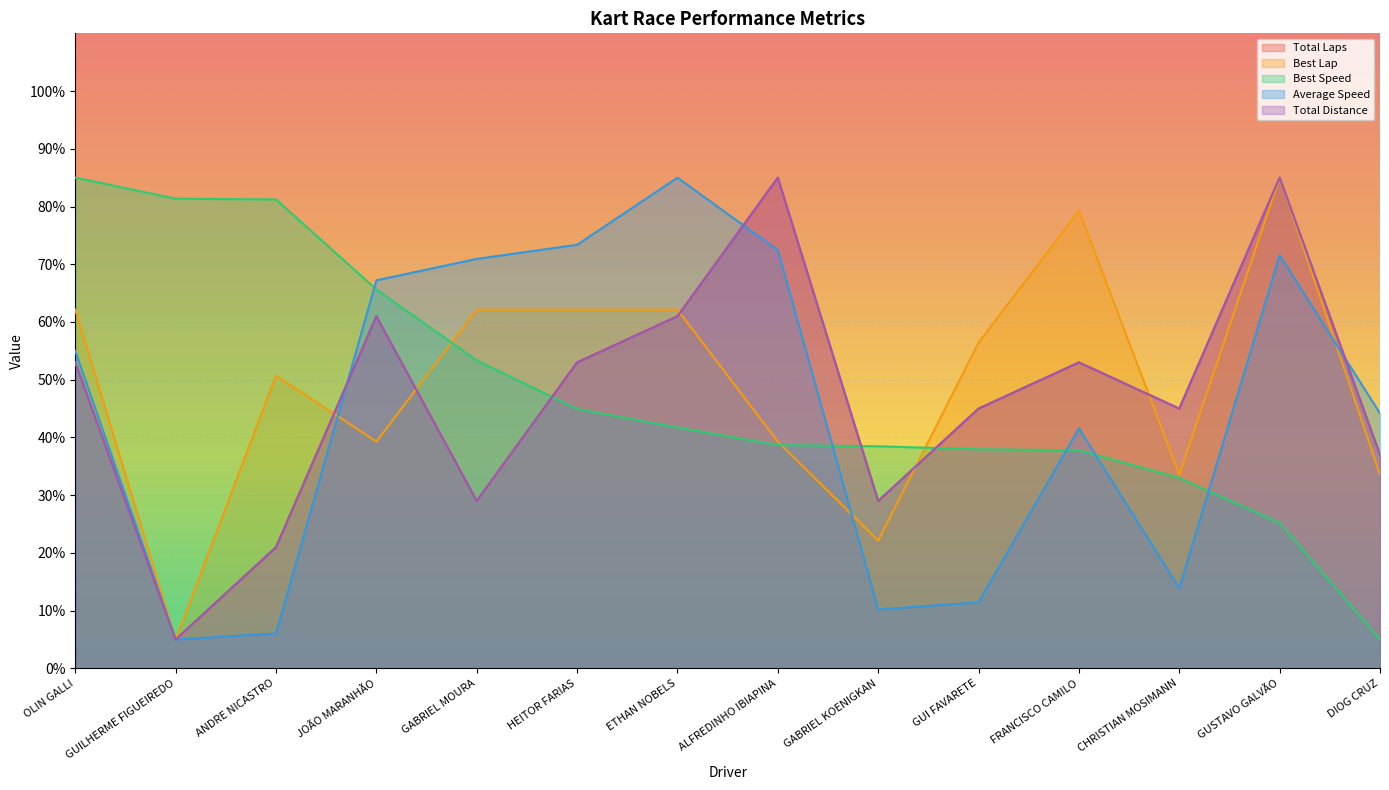

Reading left to right, extract all data points from this chart.

Total Laps: OLIN GALLI=53.0	GUILHERME FIGUEIREDO=5.0	ANDRE NICASTRO=21.0	JOÃO MARANHÃO=61.0	GABRIEL MOURA=29.0	HEITOR FARIAS=53.0	ETHAN NOBELS=61.0	ALFREDINHO IBIAPINA=85.0	GABRIEL KOENIGKAN=29.0	GUI FAVARETE=45.0	FRANCISCO CAMILO=53.0	CHRISTIAN MOSIMANN=45.0	GUSTAVO GALVÃO=85.0	DIOG CRUZ=37.0
Best Lap: OLIN GALLI=62.1	GUILHERME FIGUEIREDO=5.0	ANDRE NICASTRO=50.7	JOÃO MARANHÃO=39.3	GABRIEL MOURA=62.1	HEITOR FARIAS=62.1	ETHAN NOBELS=62.1	ALFREDINHO IBIAPINA=39.3	GABRIEL KOENIGKAN=22.1	GUI FAVARETE=56.4	FRANCISCO CAMILO=79.3	CHRISTIAN MOSIMANN=33.6	GUSTAVO GALVÃO=85.0	DIOG CRUZ=33.6
Best Speed: OLIN GALLI=85.0	GUILHERME FIGUEIREDO=81.4	ANDRE NICASTRO=81.2	JOÃO MARANHÃO=65.6	GABRIEL MOURA=53.3	HEITOR FARIAS=44.9	ETHAN NOBELS=41.7	ALFREDINHO IBIAPINA=38.7	GABRIEL KOENIGKAN=38.5	GUI FAVARETE=38.0	FRANCISCO CAMILO=37.8	CHRISTIAN MOSIMANN=33.0	GUSTAVO GALVÃO=25.2	DIOG CRUZ=5.0
Average Speed: OLIN GALLI=55.0	GUILHERME FIGUEIREDO=5.0	ANDRE NICASTRO=6.1	JOÃO MARANHÃO=67.2	GABRIEL MOURA=70.9	HEITOR FARIAS=73.4	ETHAN NOBELS=85.0	ALFREDINHO IBIAPINA=72.4	GABRIEL KOENIGKAN=10.2	GUI FAVARETE=11.4	FRANCISCO CAMILO=41.6	CHRISTIAN MOSIMANN=13.9	GUSTAVO GALVÃO=71.6	DIOG CRUZ=44.2
Total Distance: OLIN GALLI=53.0	GUILHERME FIGUEIREDO=5.0	ANDRE NICASTRO=21.0	JOÃO MARANHÃO=61.0	GABRIEL MOURA=29.0	HEITOR FARIAS=53.0	ETHAN NOBELS=61.0	ALFREDINHO IBIAPINA=85.0	GABRIEL KOENIGKAN=29.0	GUI FAVARETE=45.0	FRANCISCO CAMILO=53.0	CHRISTIAN MOSIMANN=45.0	GUSTAVO GALVÃO=85.0	DIOG CRUZ=37.0